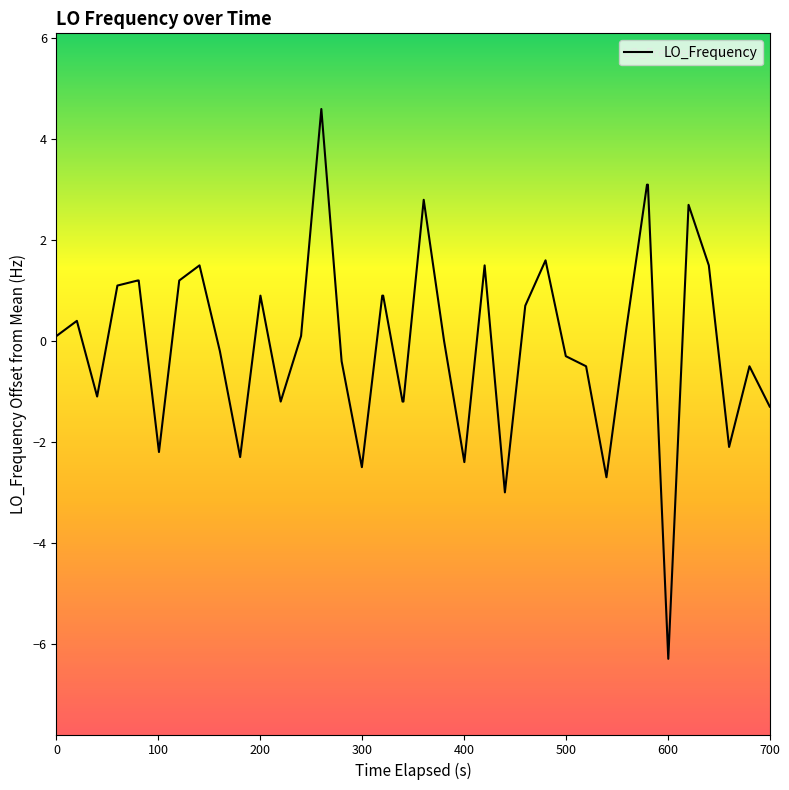

What is the difference between the maximum and minimum values?

10.9